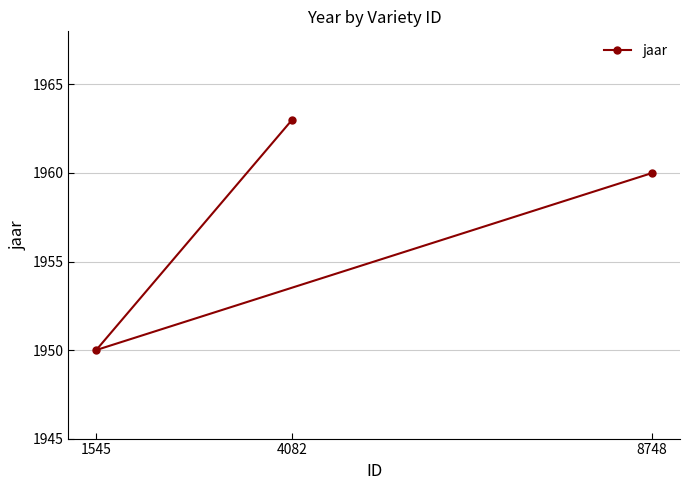

At which label is the value closest to 1956?

8748